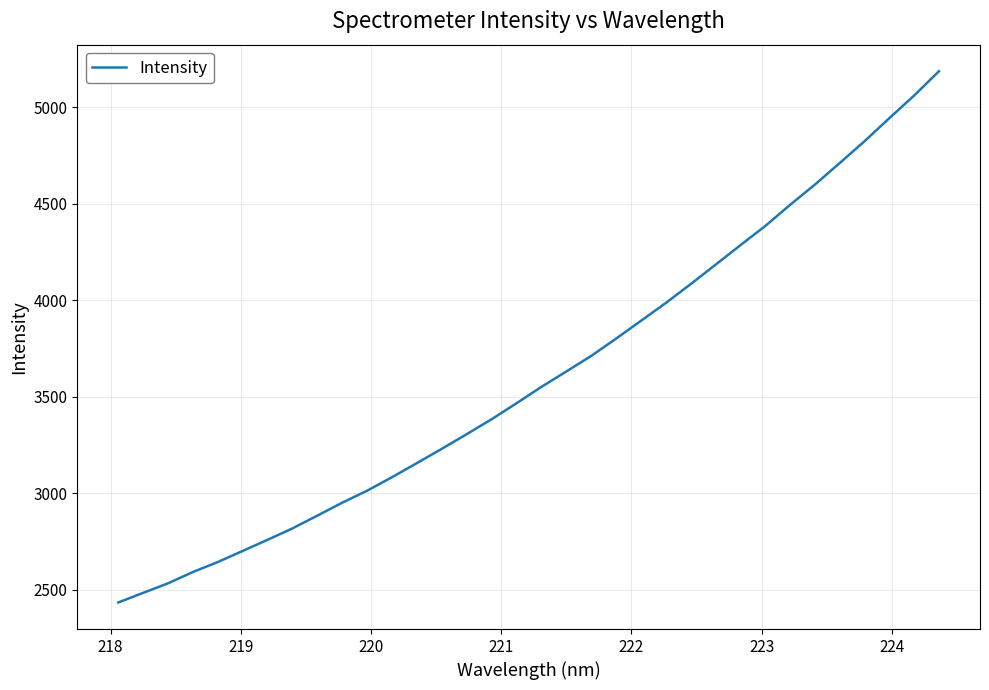

What is the smallest value displayed?

2433.0